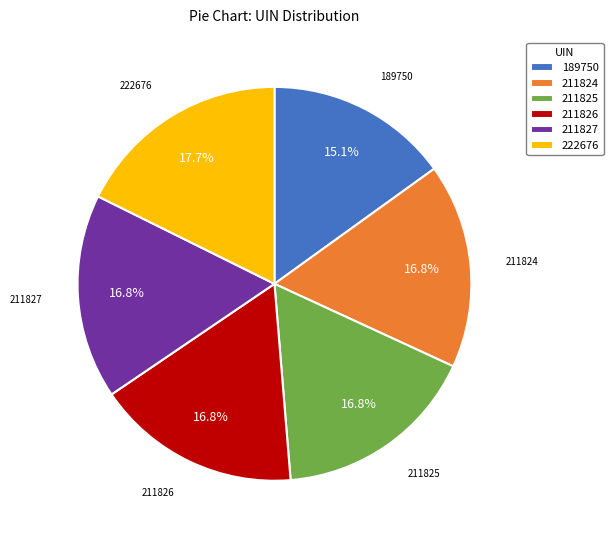

To the nearest percent, what is the average slice percentage?

17%